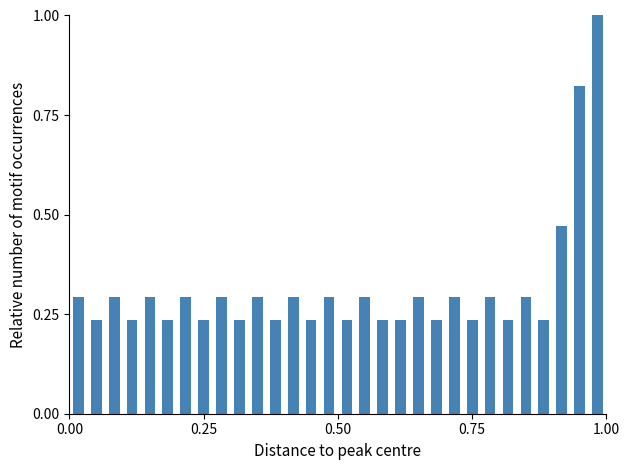

Read against the x-axis, roughly where is the centre of the tallest bar?

1.00